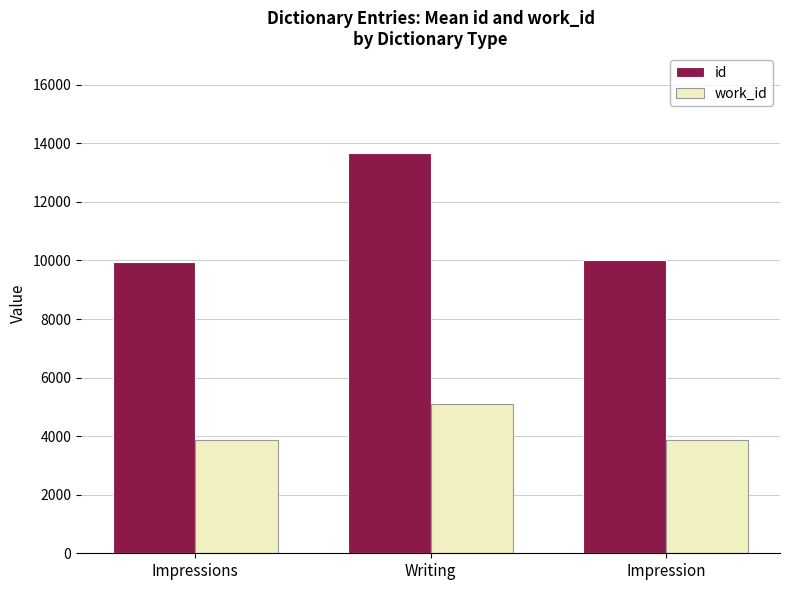

What is the label of the 2nd bar from the right?

Writing